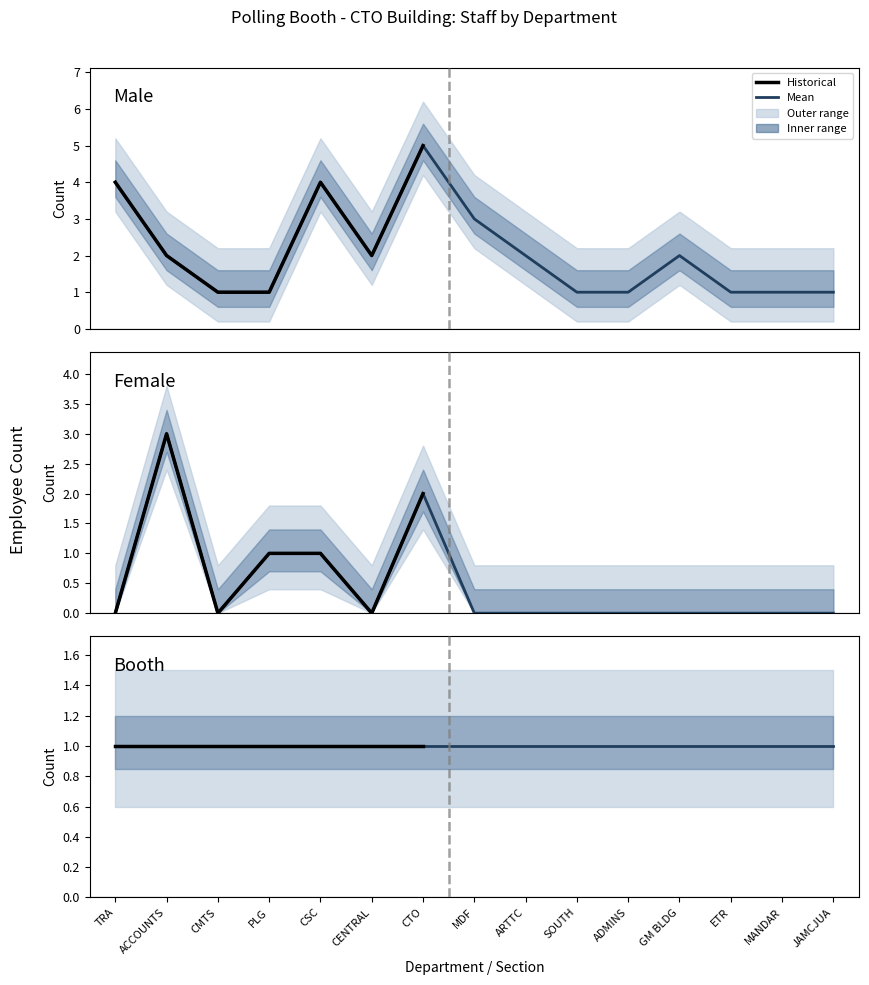

At which label is Male Count closest to 3?

MDF